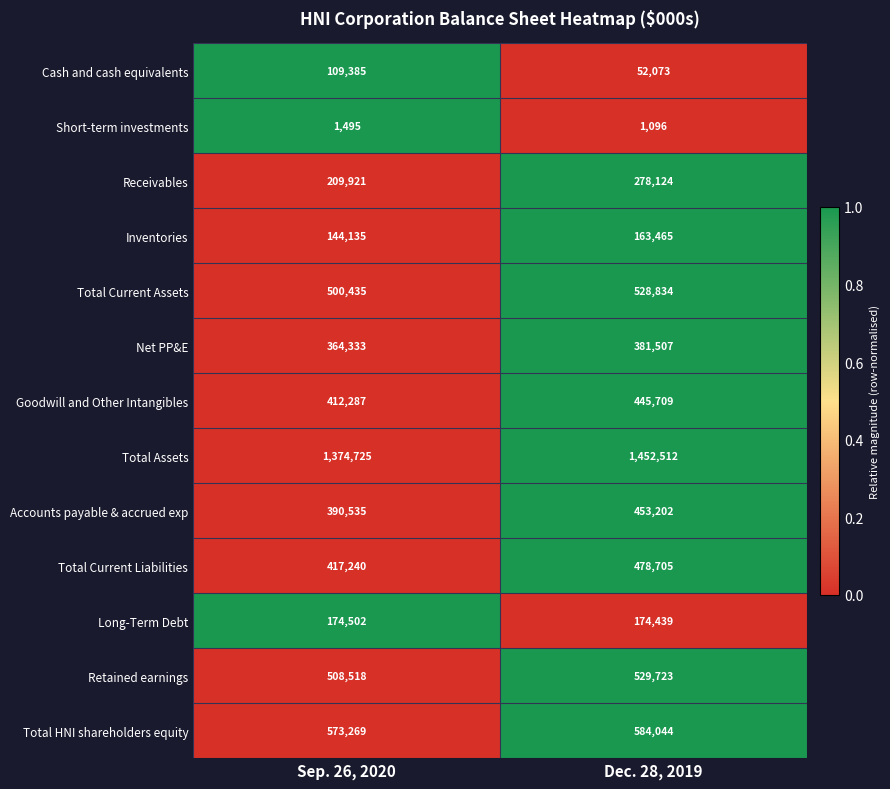

What is the approximate value of Long-Term Debt at Sep. 26, 2020, to the nearest 5?

174500